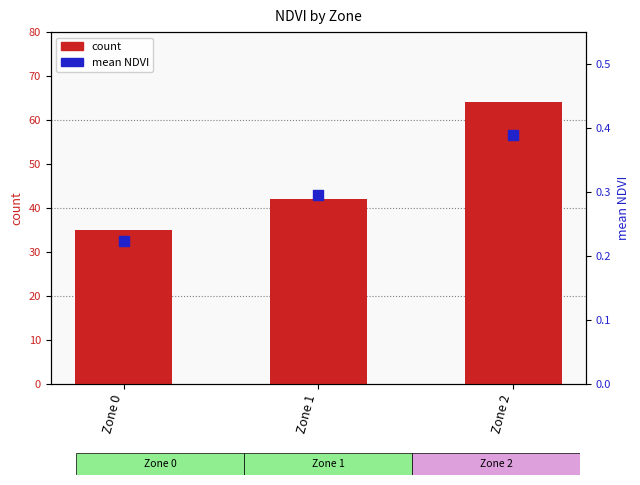

Is the value of count at Zone 2 greater than the value of mean NDVI at Zone 0?

Yes